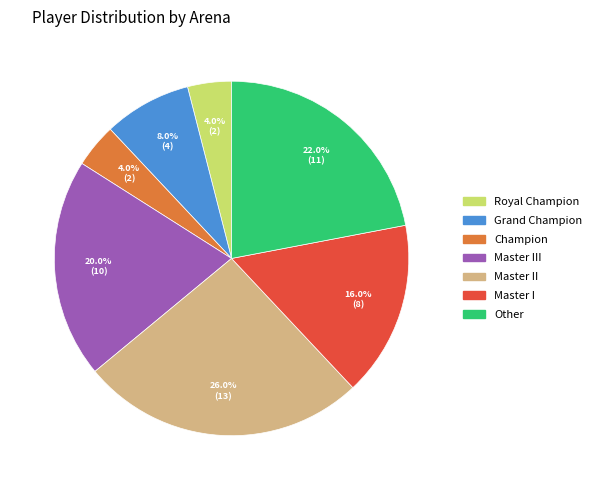

Is there a majority slice in this chart?

No